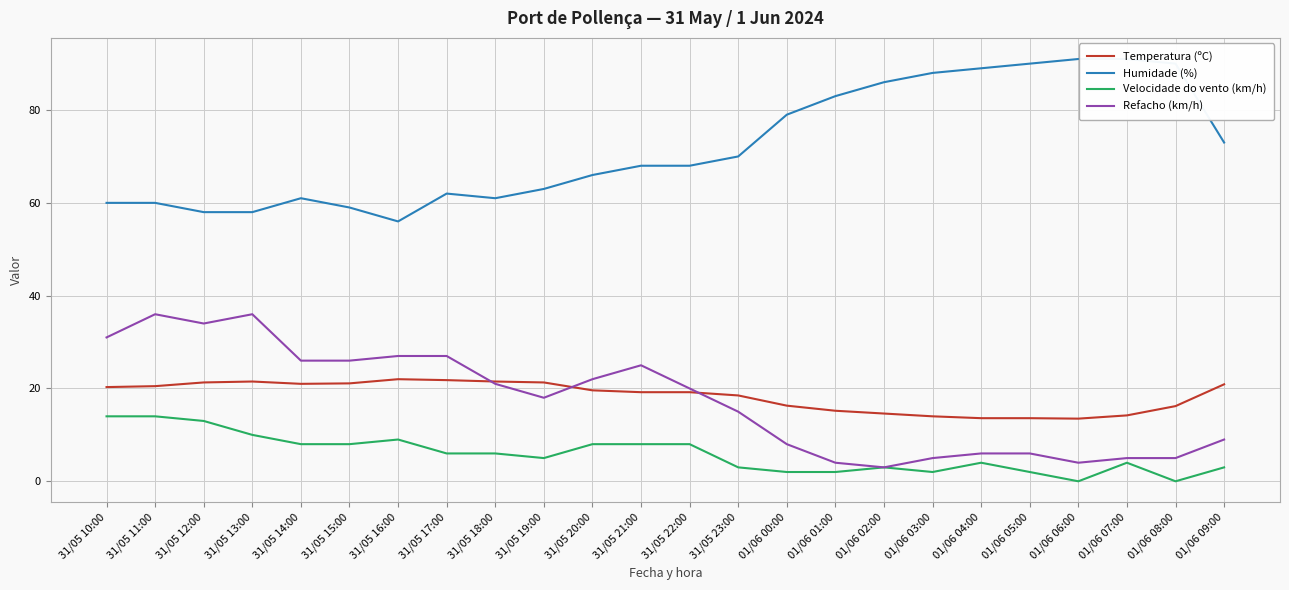

Read the Refacho (km/h) value at 31/05 21:00.

25.0